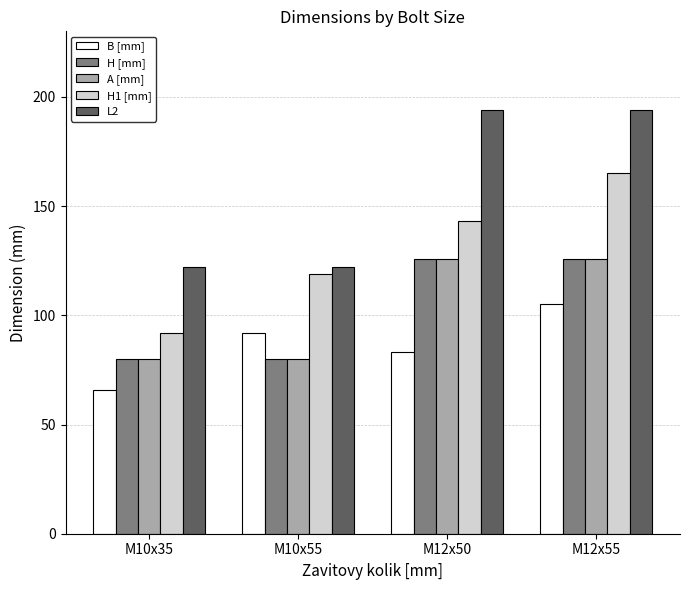

What is the spread (max minus min) of values at M12x55?

89